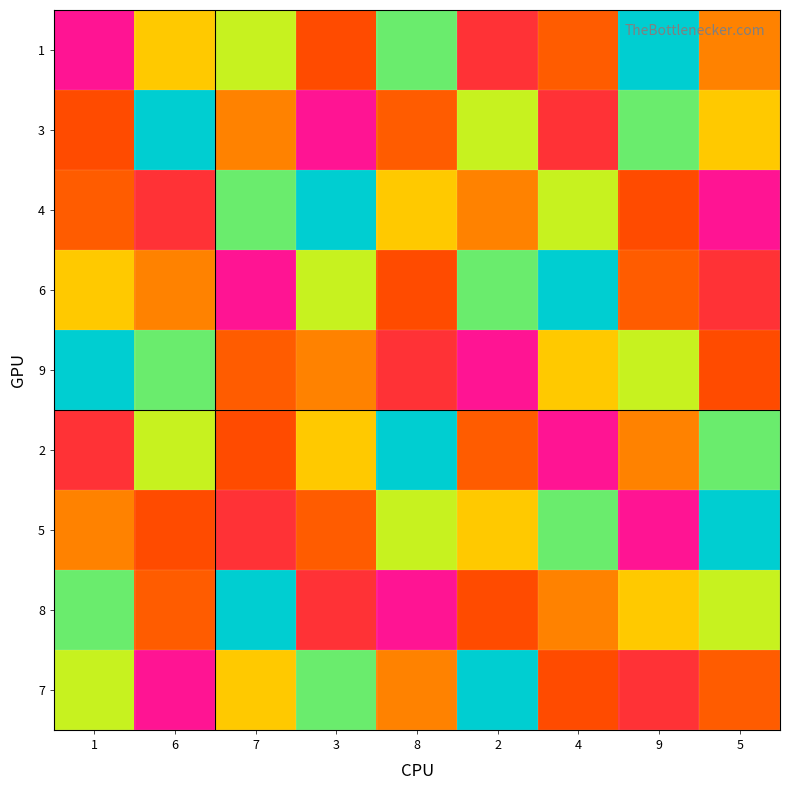

What is the total value across all series at 6?

45